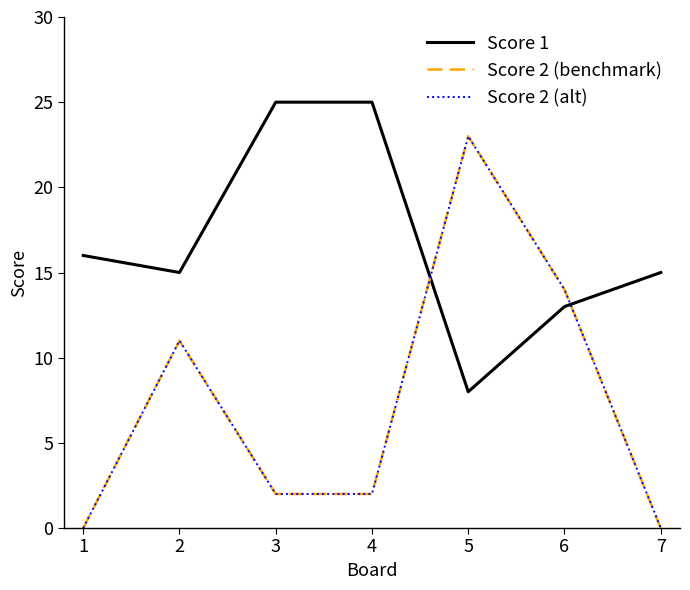

Is this an area chart (filled region under the line)?

No